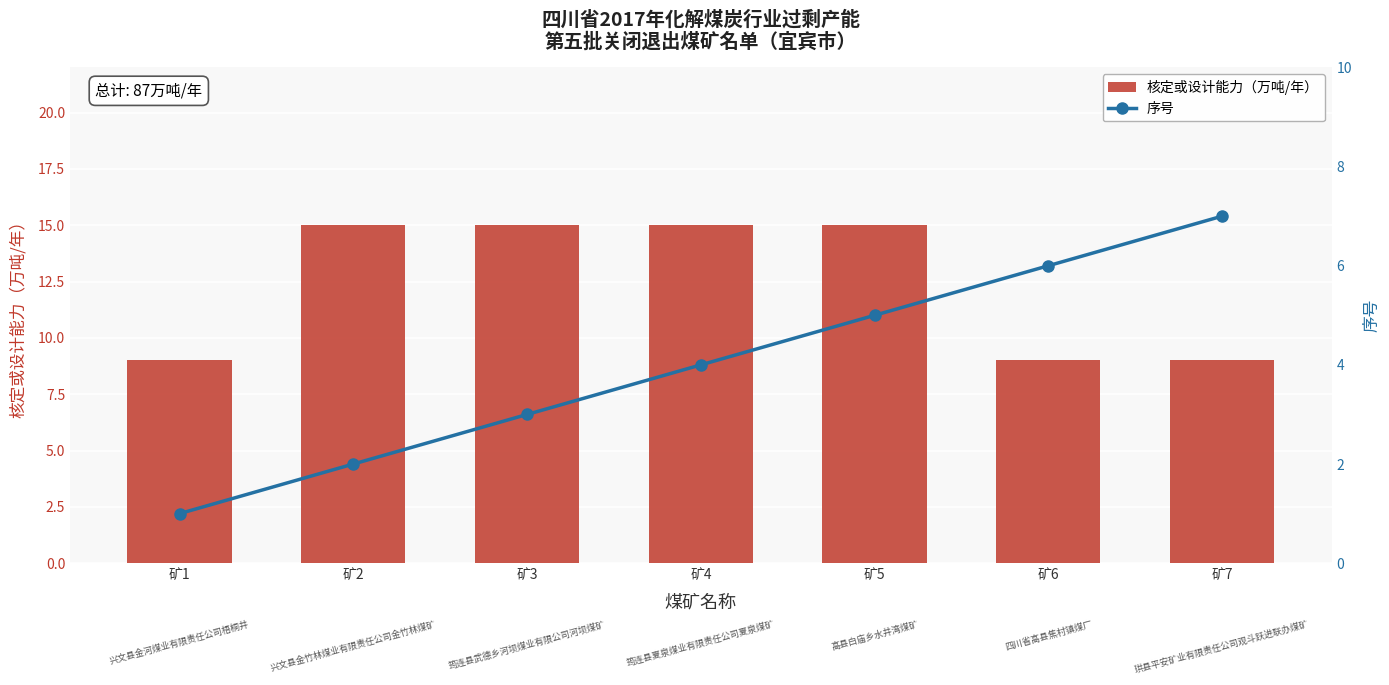

What is the sum of all 序号 values?

28